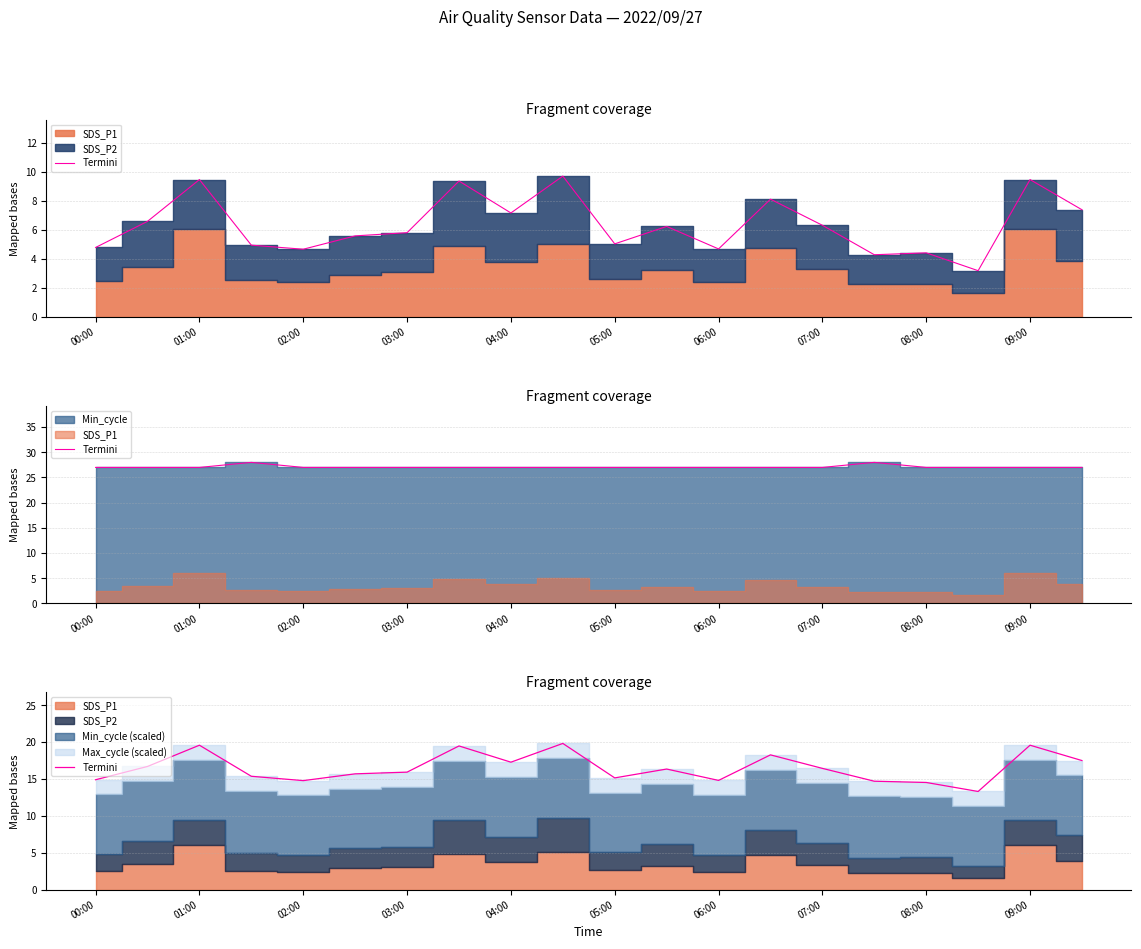

How many data points does each series have?

20